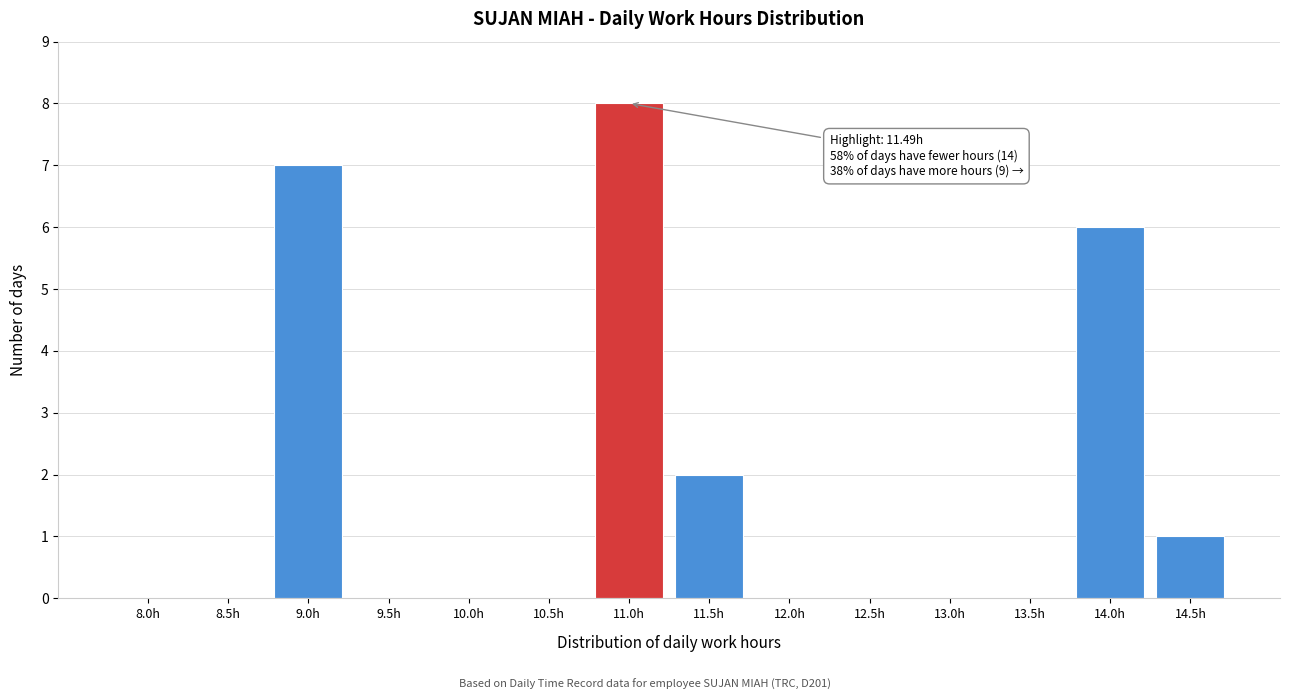

Reading left to right, list all the values displayed in this chart.

8.0h=0	8.5h=0	9.0h=7	9.5h=0	10.0h=0	10.5h=0	11.0h=8	11.5h=2	12.0h=0	12.5h=0	13.0h=0	13.5h=0	14.0h=6	14.5h=1